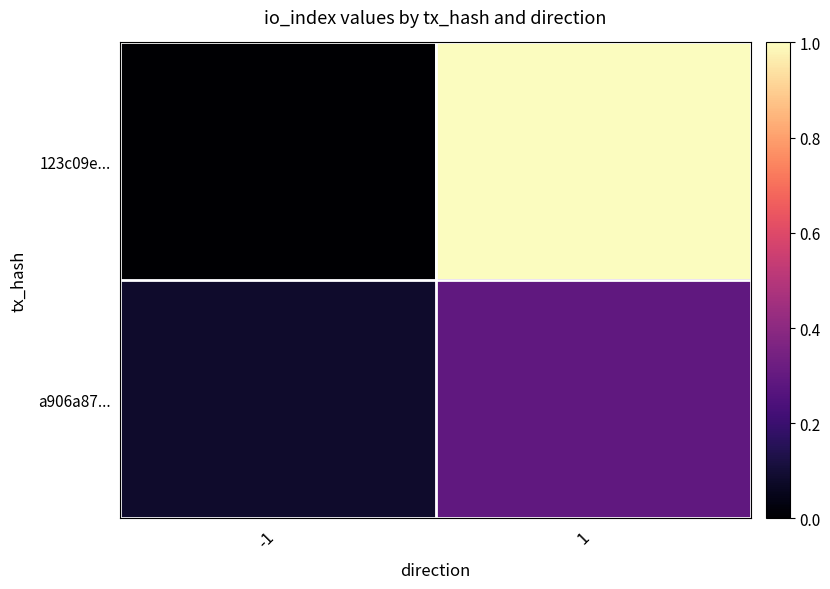

Which series has the largest range (max minus min)?

123c09e...